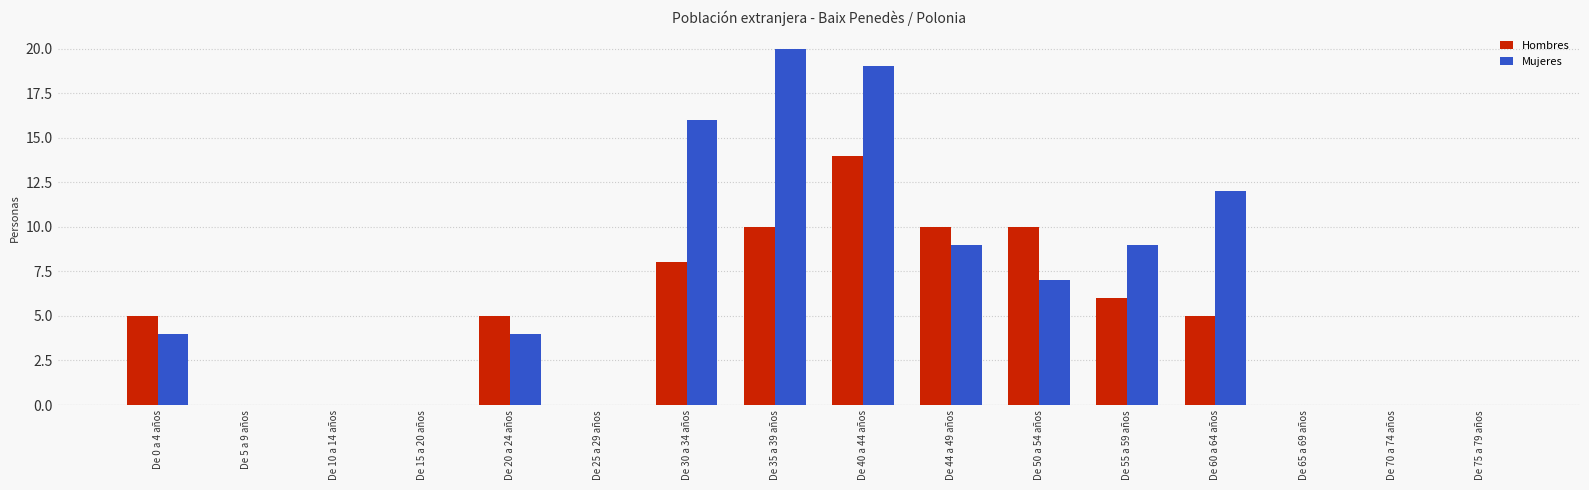

The value of Mujeres at De 35 a 39 años is 20. True or false?

True